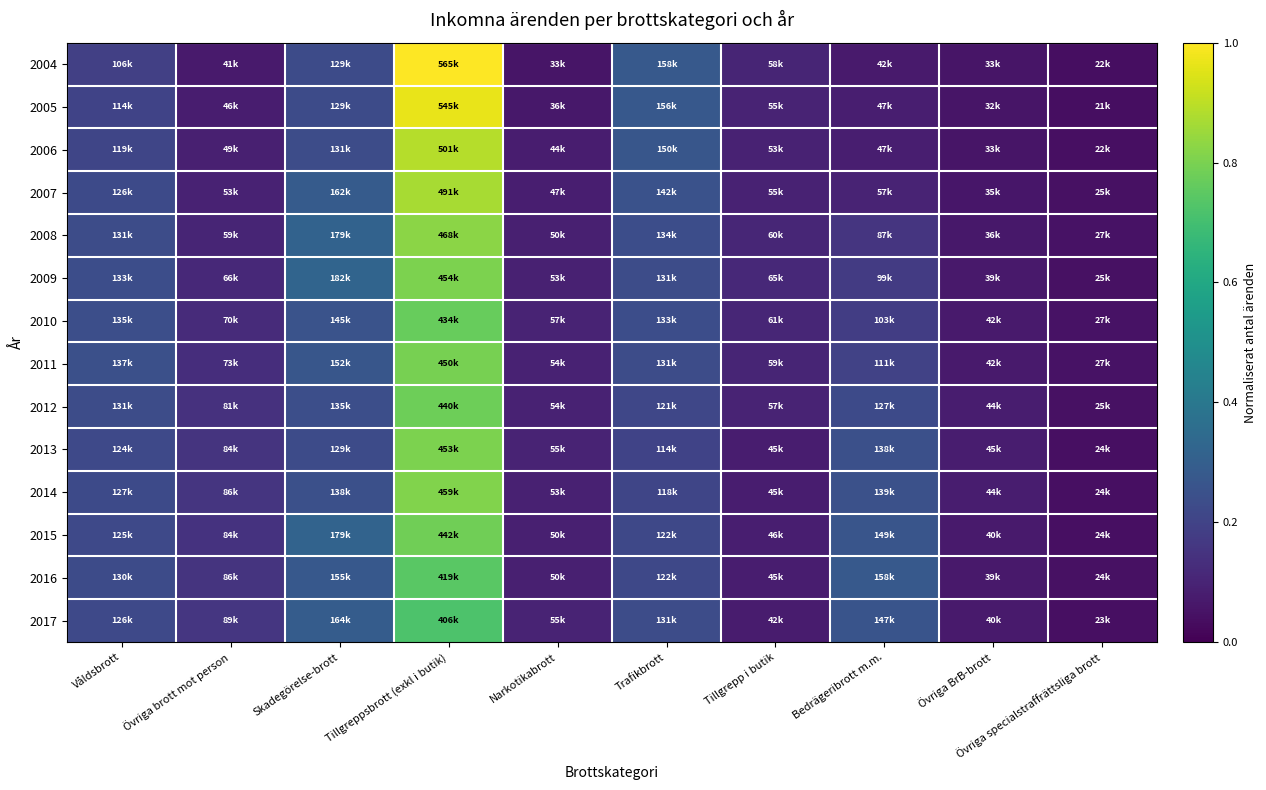

Reading left to right, list all the values displayed in this chart.

2004: Våldsbrott=0.2	Övriga brott mot person=0.1	Skadegörelse-brott=0.2	Tillgreppsbrott (exkl i butik)=1.0	Narkotikabrott=0.1	Trafikbrott=0.3	Tillgrepp i butik=0.1	Bedrägeribrott m.m.=0.1	Övriga BrB-brott=0.1	Övriga specialstraffrättsliga brott=0.0
2005: Våldsbrott=0.2	Övriga brott mot person=0.1	Skadegörelse-brott=0.2	Tillgreppsbrott (exkl i butik)=1.0	Narkotikabrott=0.1	Trafikbrott=0.3	Tillgrepp i butik=0.1	Bedrägeribrott m.m.=0.1	Övriga BrB-brott=0.1	Övriga specialstraffrättsliga brott=0.0
2006: Våldsbrott=0.2	Övriga brott mot person=0.1	Skadegörelse-brott=0.2	Tillgreppsbrott (exkl i butik)=0.9	Narkotikabrott=0.1	Trafikbrott=0.3	Tillgrepp i butik=0.1	Bedrägeribrott m.m.=0.1	Övriga BrB-brott=0.1	Övriga specialstraffrättsliga brott=0.0
2007: Våldsbrott=0.2	Övriga brott mot person=0.1	Skadegörelse-brott=0.3	Tillgreppsbrott (exkl i butik)=0.9	Narkotikabrott=0.1	Trafikbrott=0.3	Tillgrepp i butik=0.1	Bedrägeribrott m.m.=0.1	Övriga BrB-brott=0.1	Övriga specialstraffrättsliga brott=0.0
2008: Våldsbrott=0.2	Övriga brott mot person=0.1	Skadegörelse-brott=0.3	Tillgreppsbrott (exkl i butik)=0.8	Narkotikabrott=0.1	Trafikbrott=0.2	Tillgrepp i butik=0.1	Bedrägeribrott m.m.=0.2	Övriga BrB-brott=0.1	Övriga specialstraffrättsliga brott=0.0
2009: Våldsbrott=0.2	Övriga brott mot person=0.1	Skadegörelse-brott=0.3	Tillgreppsbrott (exkl i butik)=0.8	Narkotikabrott=0.1	Trafikbrott=0.2	Tillgrepp i butik=0.1	Bedrägeribrott m.m.=0.2	Övriga BrB-brott=0.1	Övriga specialstraffrättsliga brott=0.0
2010: Våldsbrott=0.2	Övriga brott mot person=0.1	Skadegörelse-brott=0.3	Tillgreppsbrott (exkl i butik)=0.8	Narkotikabrott=0.1	Trafikbrott=0.2	Tillgrepp i butik=0.1	Bedrägeribrott m.m.=0.2	Övriga BrB-brott=0.1	Övriga specialstraffrättsliga brott=0.0
2011: Våldsbrott=0.2	Övriga brott mot person=0.1	Skadegörelse-brott=0.3	Tillgreppsbrott (exkl i butik)=0.8	Narkotikabrott=0.1	Trafikbrott=0.2	Tillgrepp i butik=0.1	Bedrägeribrott m.m.=0.2	Övriga BrB-brott=0.1	Övriga specialstraffrättsliga brott=0.0
2012: Våldsbrott=0.2	Övriga brott mot person=0.1	Skadegörelse-brott=0.2	Tillgreppsbrott (exkl i butik)=0.8	Narkotikabrott=0.1	Trafikbrott=0.2	Tillgrepp i butik=0.1	Bedrägeribrott m.m.=0.2	Övriga BrB-brott=0.1	Övriga specialstraffrättsliga brott=0.0
2013: Våldsbrott=0.2	Övriga brott mot person=0.1	Skadegörelse-brott=0.2	Tillgreppsbrott (exkl i butik)=0.8	Narkotikabrott=0.1	Trafikbrott=0.2	Tillgrepp i butik=0.1	Bedrägeribrott m.m.=0.2	Övriga BrB-brott=0.1	Övriga specialstraffrättsliga brott=0.0
2014: Våldsbrott=0.2	Övriga brott mot person=0.2	Skadegörelse-brott=0.2	Tillgreppsbrott (exkl i butik)=0.8	Narkotikabrott=0.1	Trafikbrott=0.2	Tillgrepp i butik=0.1	Bedrägeribrott m.m.=0.2	Övriga BrB-brott=0.1	Övriga specialstraffrättsliga brott=0.0
2015: Våldsbrott=0.2	Övriga brott mot person=0.1	Skadegörelse-brott=0.3	Tillgreppsbrott (exkl i butik)=0.8	Narkotikabrott=0.1	Trafikbrott=0.2	Tillgrepp i butik=0.1	Bedrägeribrott m.m.=0.3	Övriga BrB-brott=0.1	Övriga specialstraffrättsliga brott=0.0
2016: Våldsbrott=0.2	Övriga brott mot person=0.2	Skadegörelse-brott=0.3	Tillgreppsbrott (exkl i butik)=0.7	Narkotikabrott=0.1	Trafikbrott=0.2	Tillgrepp i butik=0.1	Bedrägeribrott m.m.=0.3	Övriga BrB-brott=0.1	Övriga specialstraffrättsliga brott=0.0
2017: Våldsbrott=0.2	Övriga brott mot person=0.2	Skadegörelse-brott=0.3	Tillgreppsbrott (exkl i butik)=0.7	Narkotikabrott=0.1	Trafikbrott=0.2	Tillgrepp i butik=0.1	Bedrägeribrott m.m.=0.3	Övriga BrB-brott=0.1	Övriga specialstraffrättsliga brott=0.0